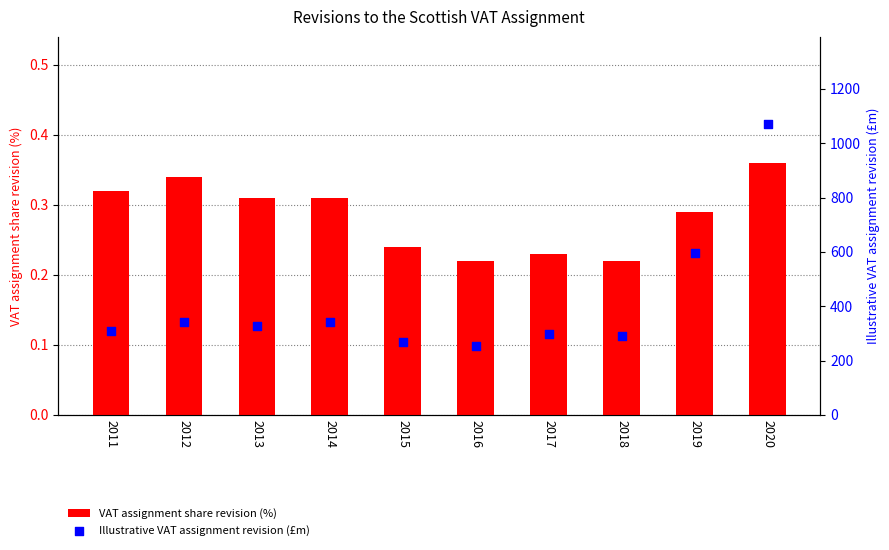

Which series has the widest spread of Y values?

Illustrative VAT assignment revision (£m)